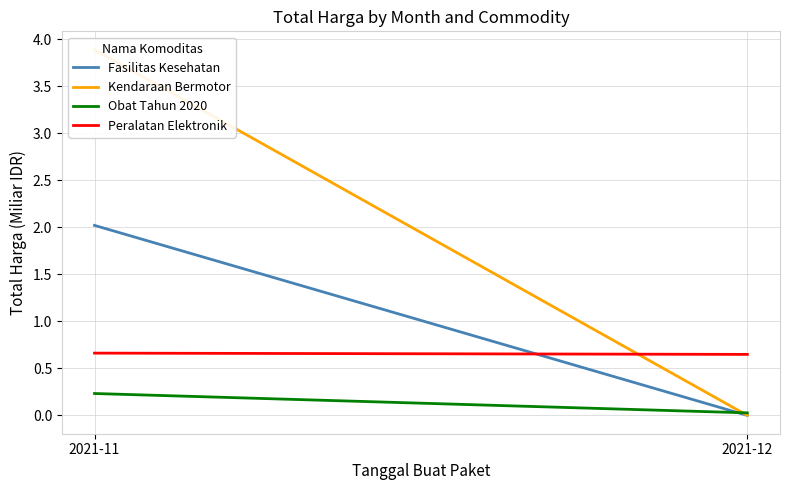

What is the value of the Obat Tahun 2020 point at the 1st from the left?

0.2